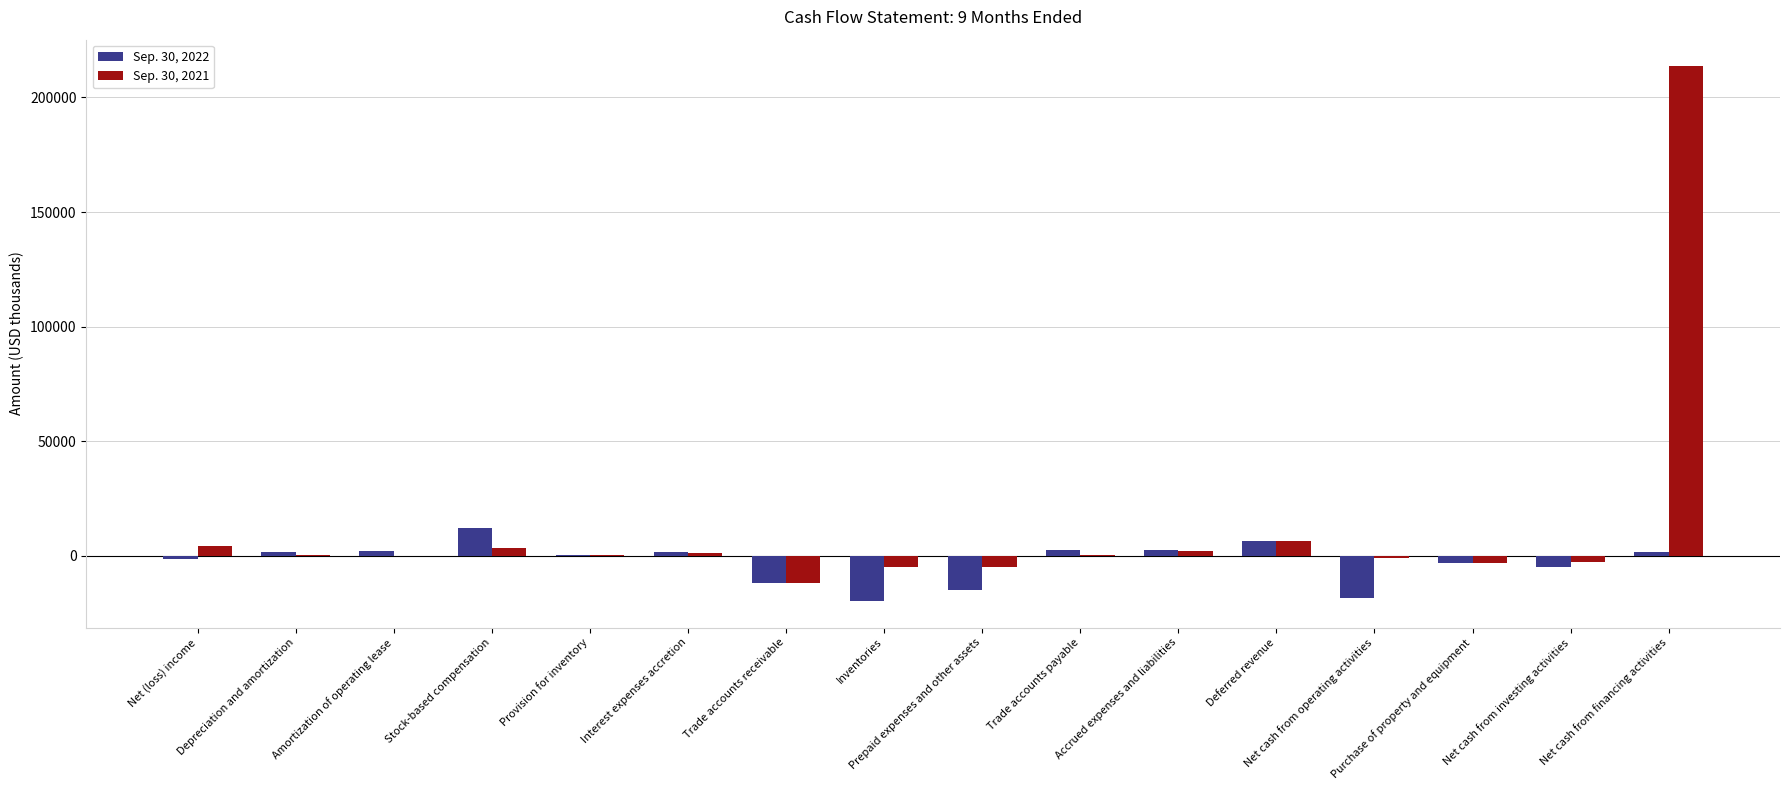

Is the value of Sep. 30, 2021 at Net cash from investing activities greater than the value of Sep. 30, 2022 at Accrued expenses and liabilities?

No